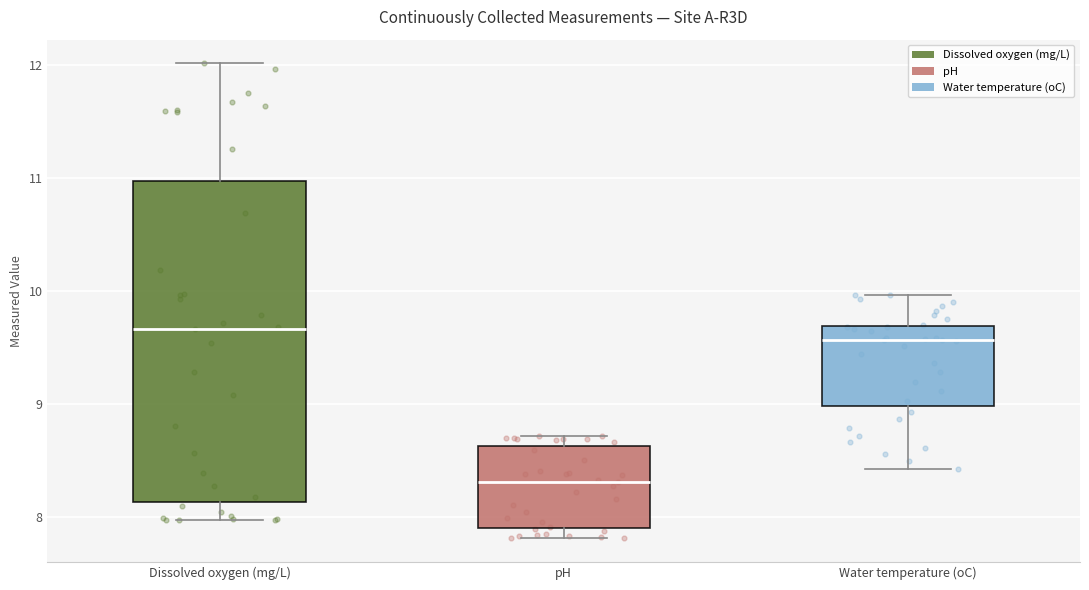

Comparing the boxes themselves (not the whiskers), which one is the tallest?

Dissolved oxygen (mg/L)